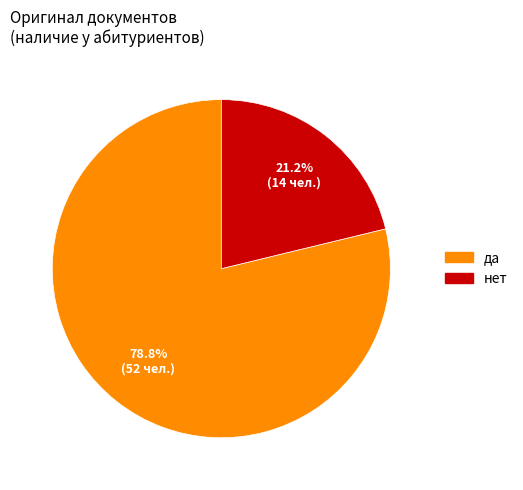

Is the sum of нет and да greater than half?

Yes